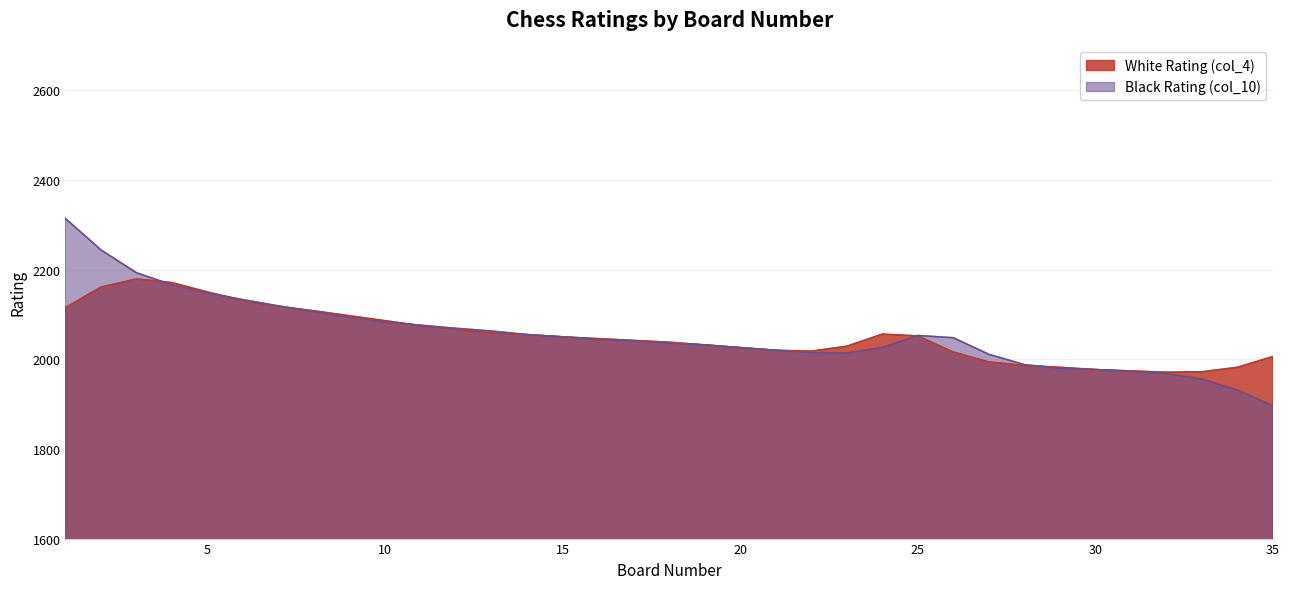

Read the White Rating (col_4) value at 5, to the nearest 10.

2150